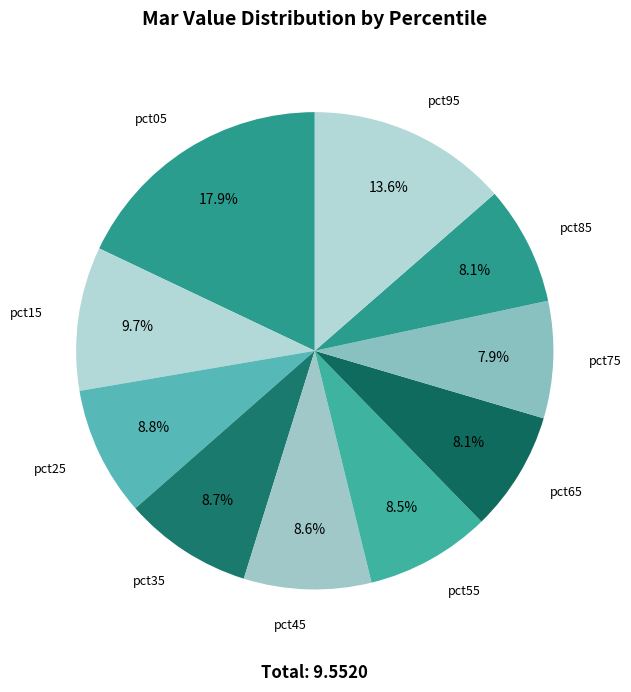

What percentage is the pct65 slice, to the nearest percent?

8%